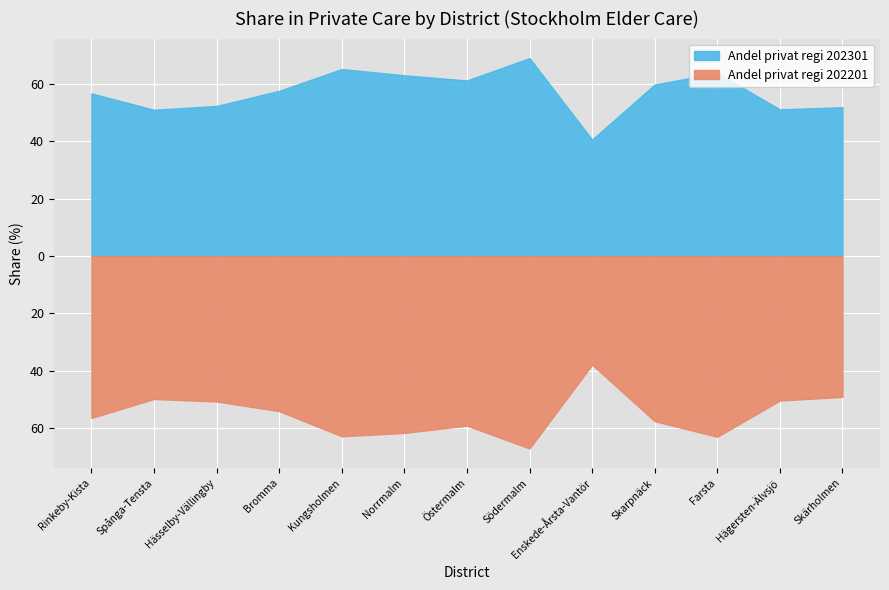

What are all the series names shown in the legend?

Andel privat regi 202301, Andel privat regi 202201